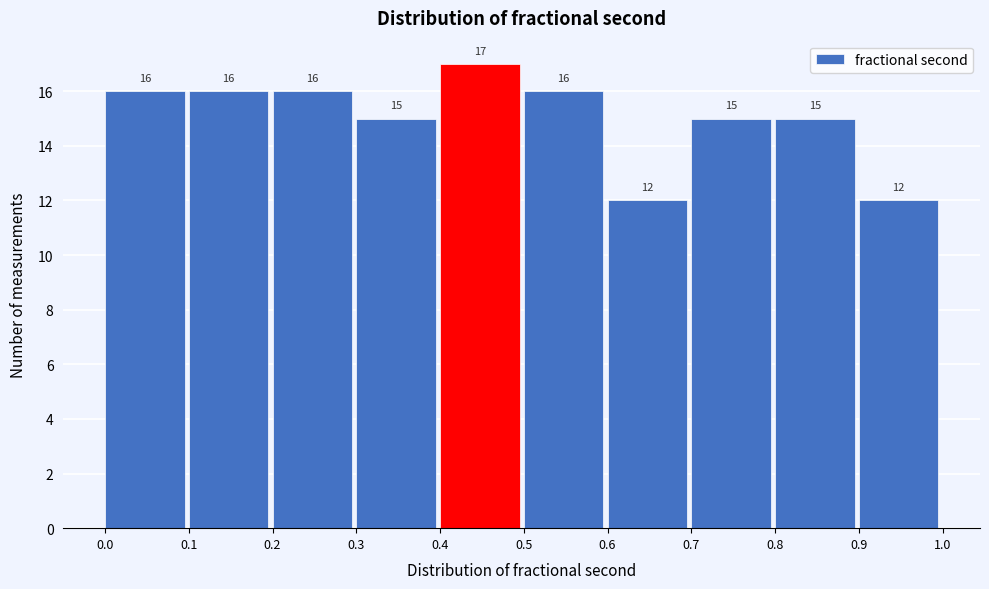

What is the height of the bar covering 0.1 to 0.2 on the x-axis?

16